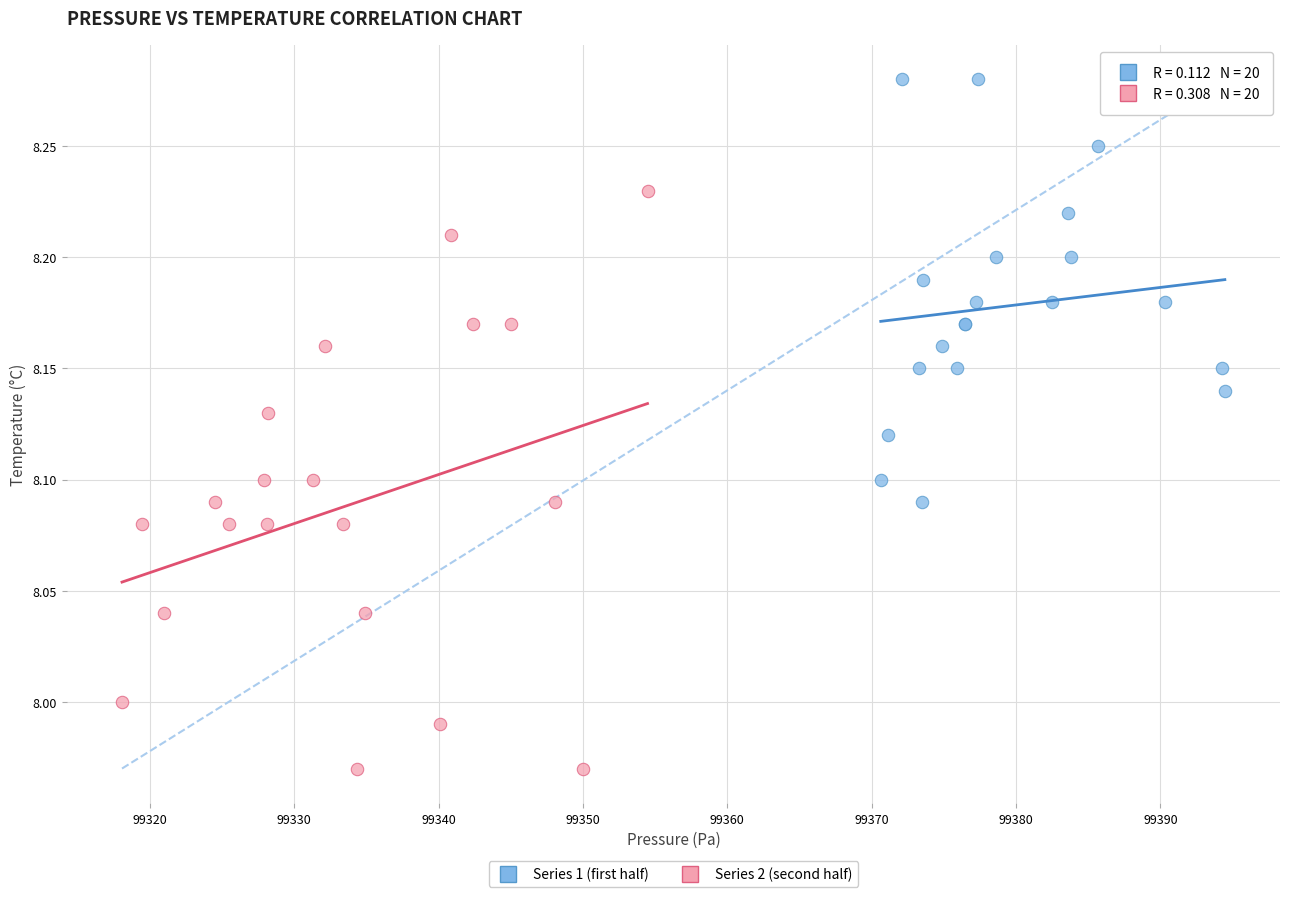

Which series contains the lowest Y value?

Series 2 (second half)